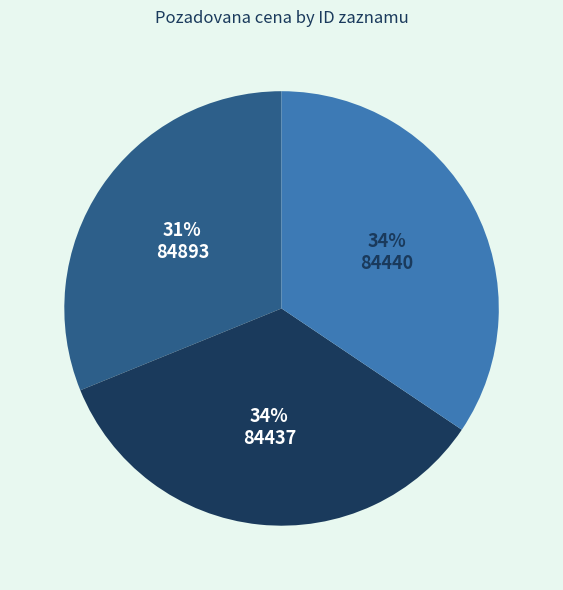

How many slices are in this pie chart?

3